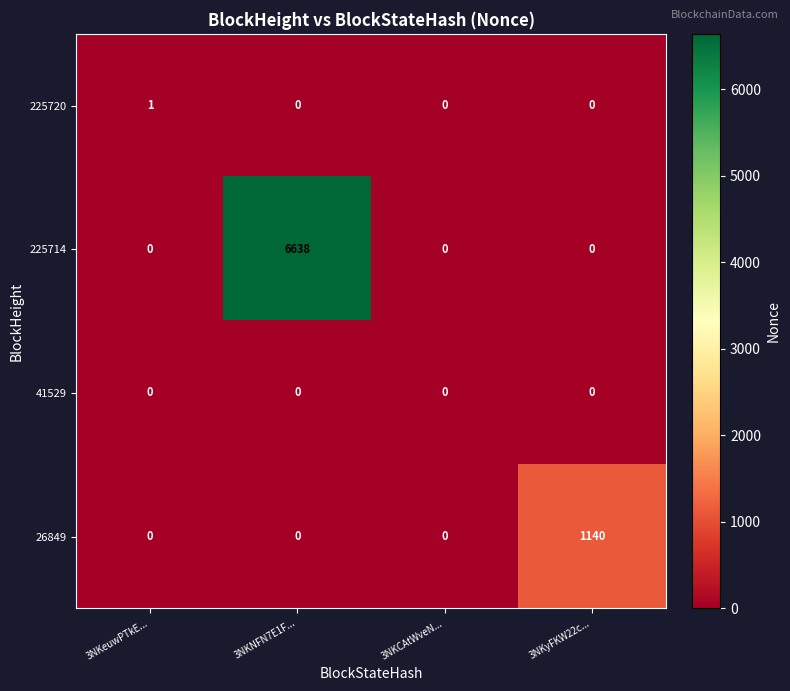

Reading left to right, transcribe all the data shown in this chart.

225720: 3NKeuwPTkE...=1	3NKNFN7E1F...=0	3NKCAtWveN...=0	3NKyFKW22c...=0
225714: 3NKeuwPTkE...=0	3NKNFN7E1F...=6638	3NKCAtWveN...=0	3NKyFKW22c...=0
41529: 3NKeuwPTkE...=0	3NKNFN7E1F...=0	3NKCAtWveN...=0	3NKyFKW22c...=0
26849: 3NKeuwPTkE...=0	3NKNFN7E1F...=0	3NKCAtWveN...=0	3NKyFKW22c...=1140